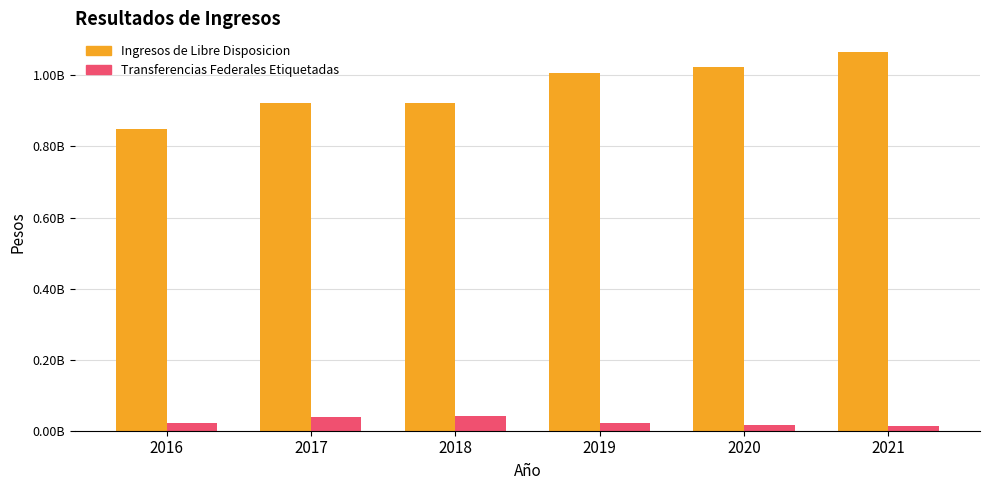

What are all the series names shown in the legend?

Ingresos de Libre Disposicion, Transferencias Federales Etiquetadas